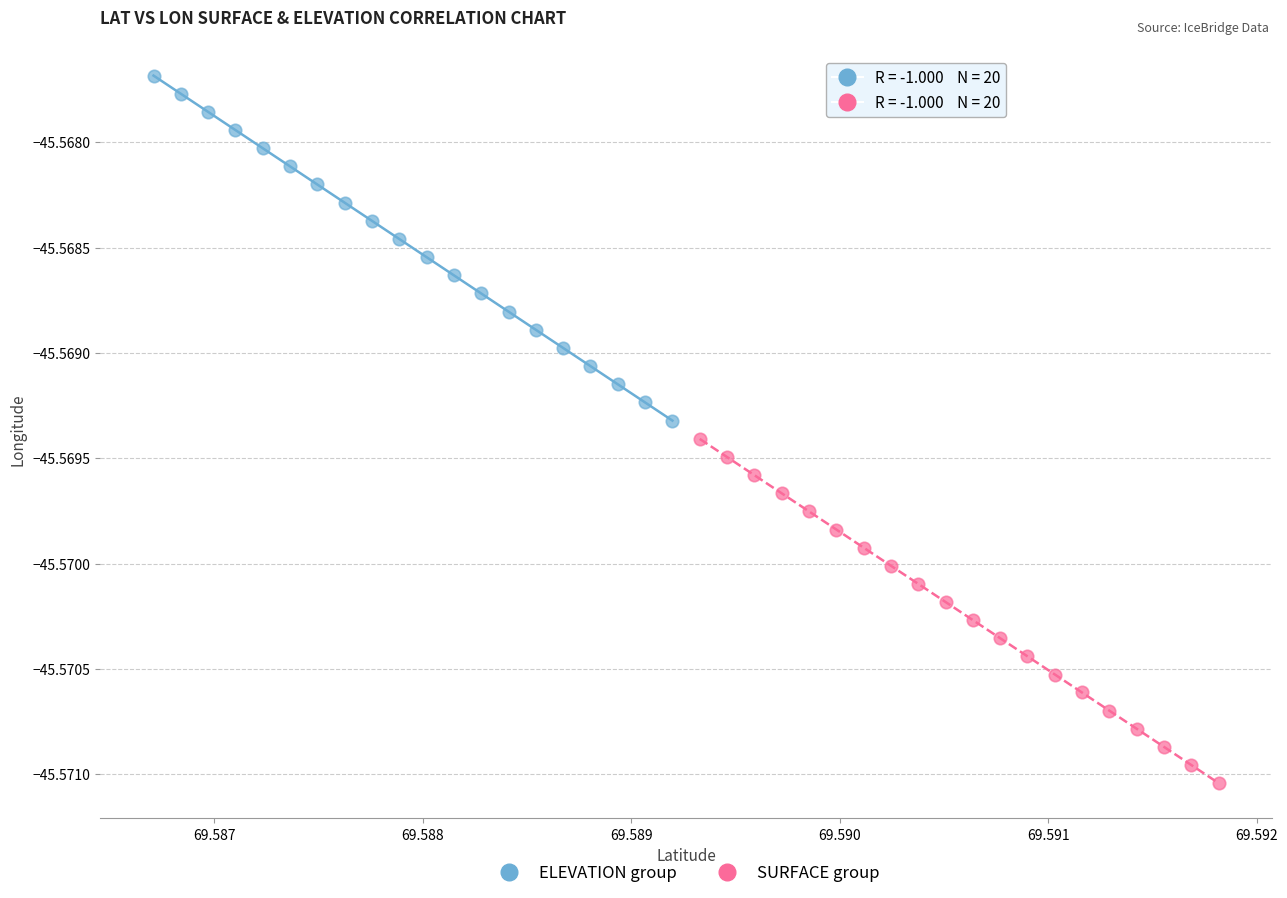

Which series has the largest Y range (max minus min)?

ELEVATION group